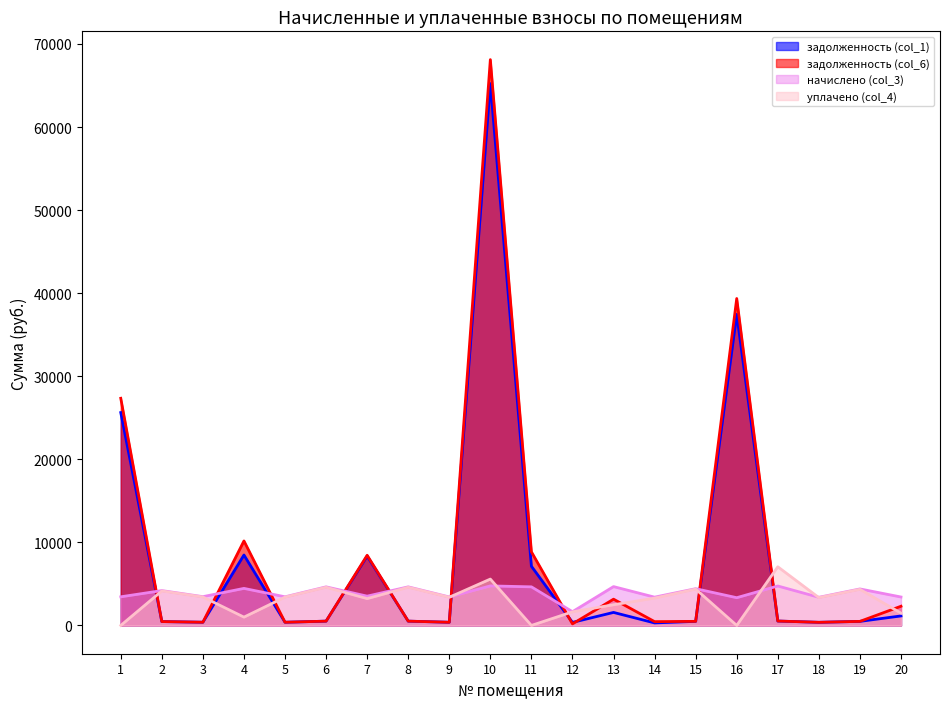

What are all the series names shown in the legend?

задолженность (col_1), задолженность (col_6), начислено (col_3), уплачено (col_4)